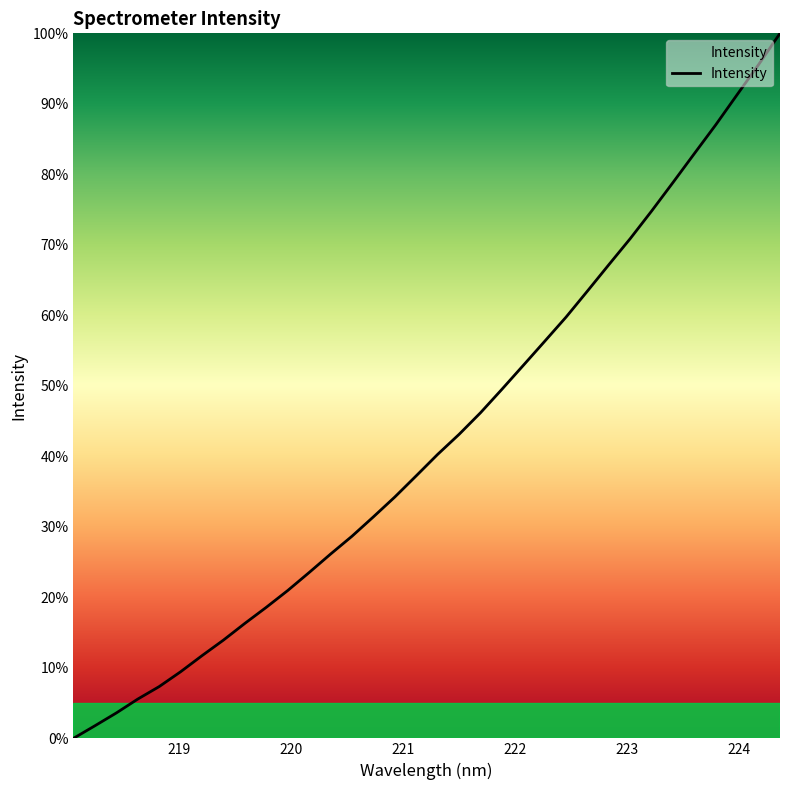

How many positive values are there?

33